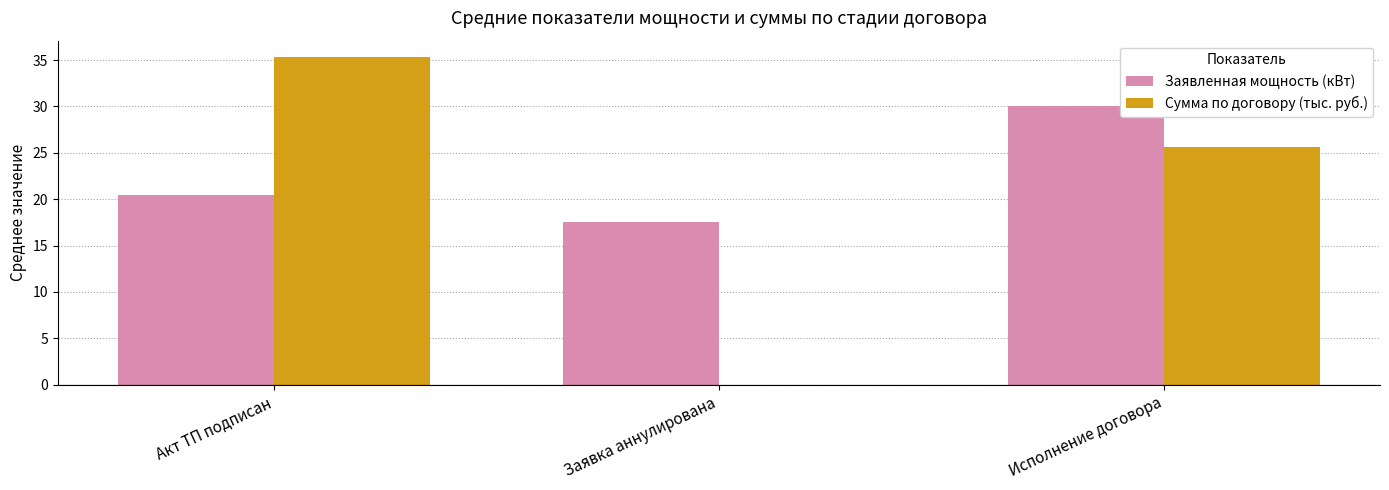

Is it true that Сумма по договору (тыс. руб.) equals 0.0 at Заявка аннулирована?

True